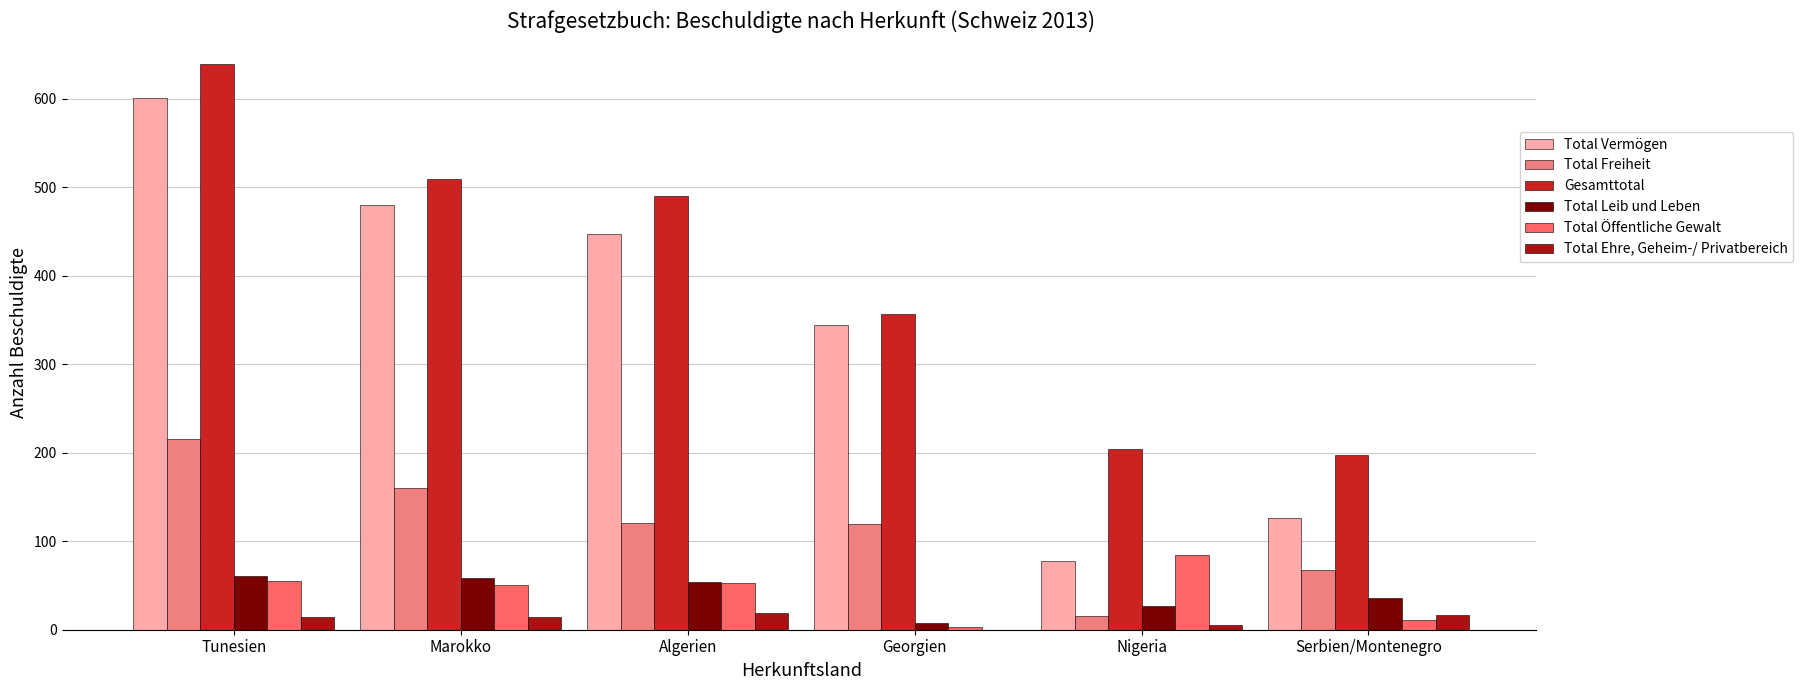

How many distinct data groups are displayed?

6